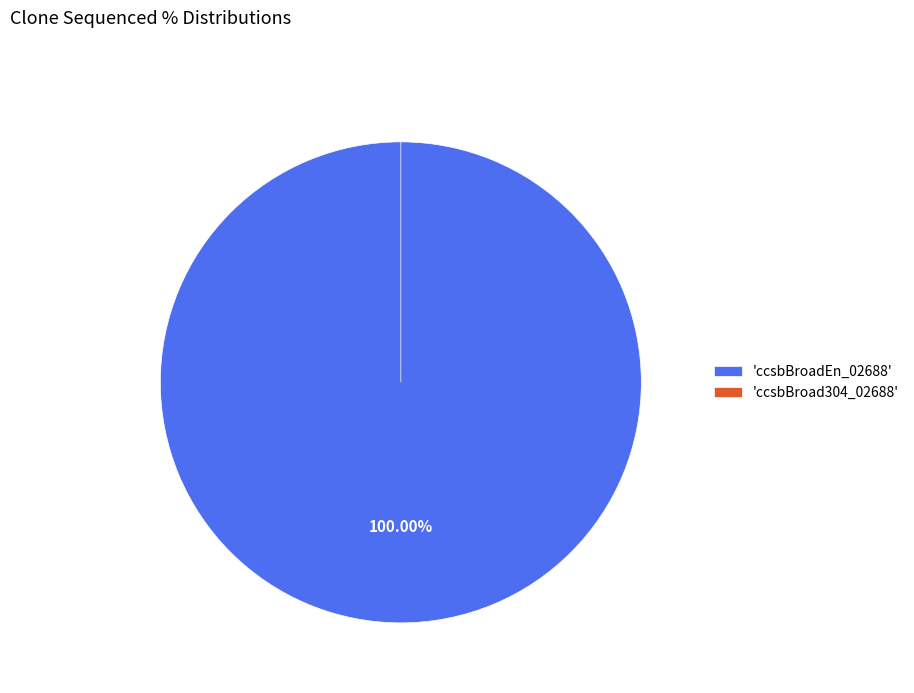

Which category has the biggest portion of the pie?

ccsbBroadEn_02688